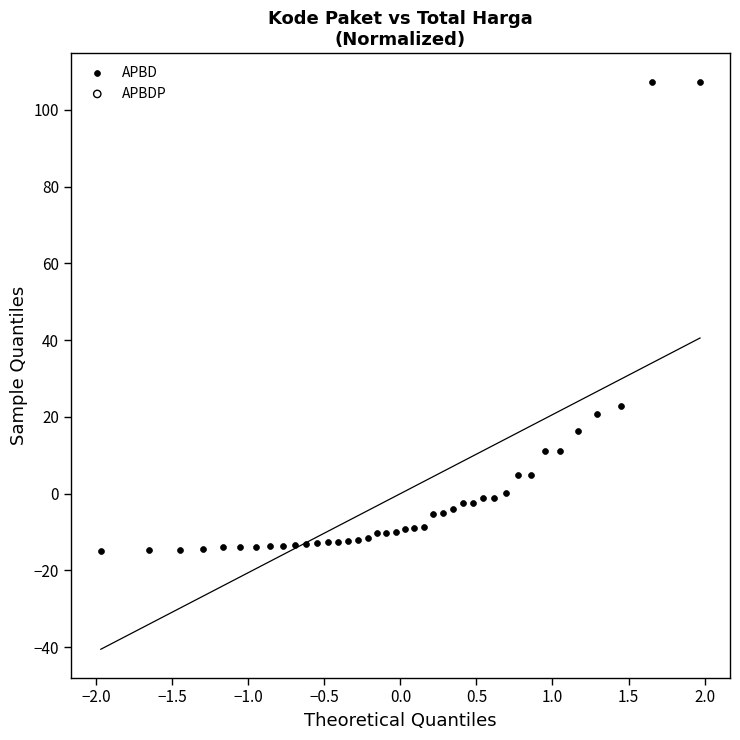

What Y value in the scatter plot is closest to 46?

22.8